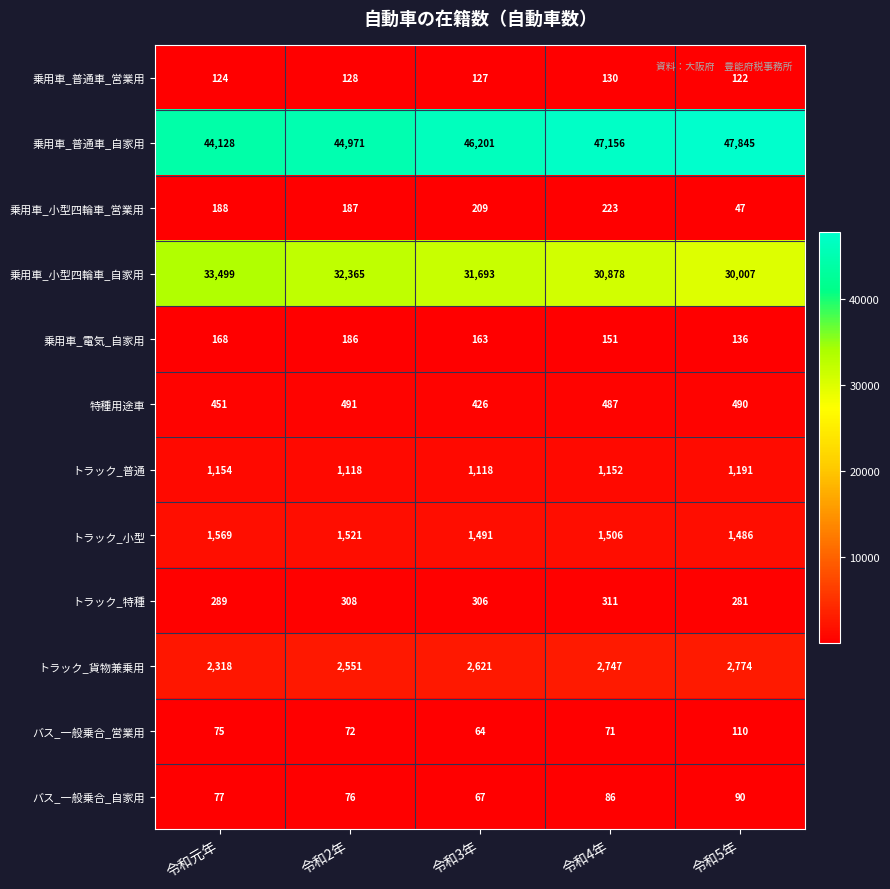

True or false: トラック_特種 has a value of 130 at 令和5年.

False